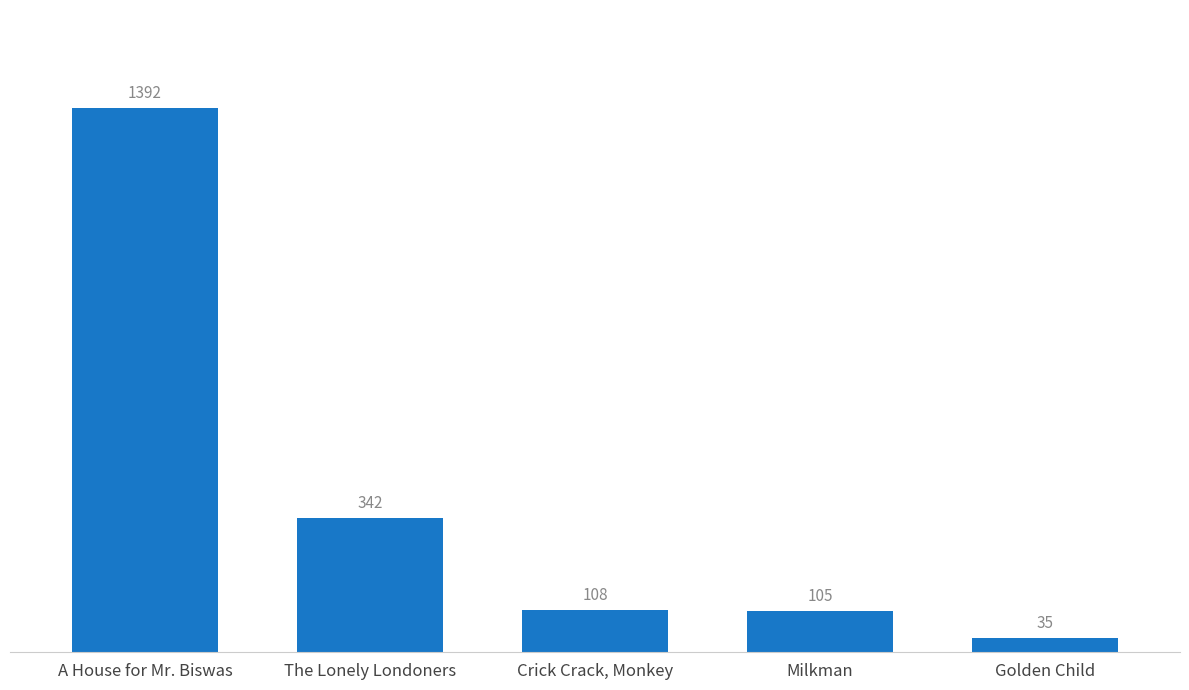

Which has a higher value, The Lonely Londoners or A House for Mr. Biswas?

A House for Mr. Biswas